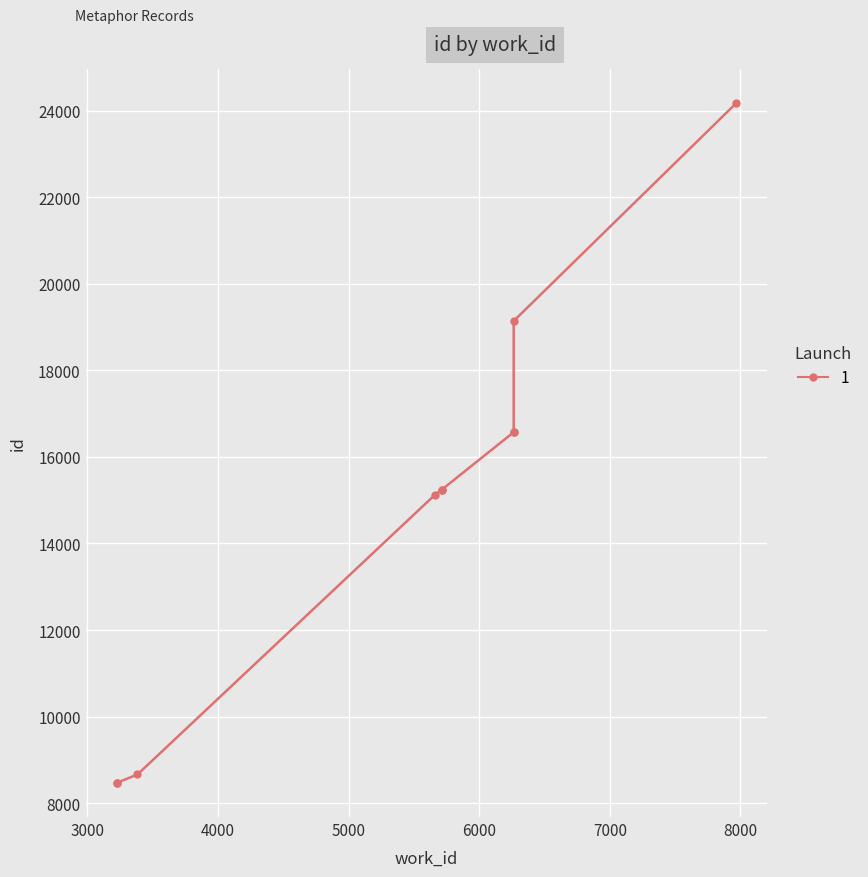

Is this an area chart (filled region under the line)?

No